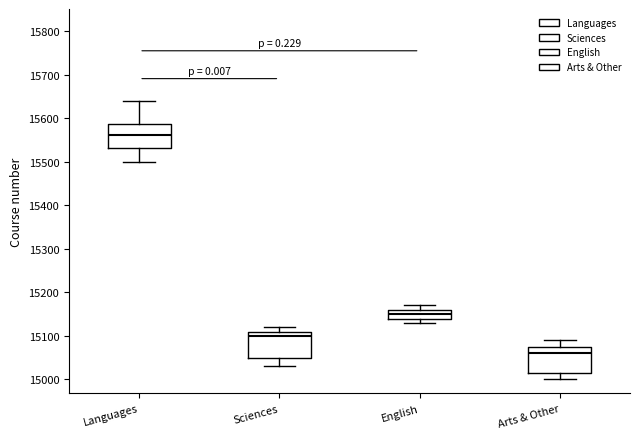

Which box's median line is the highest?

Languages